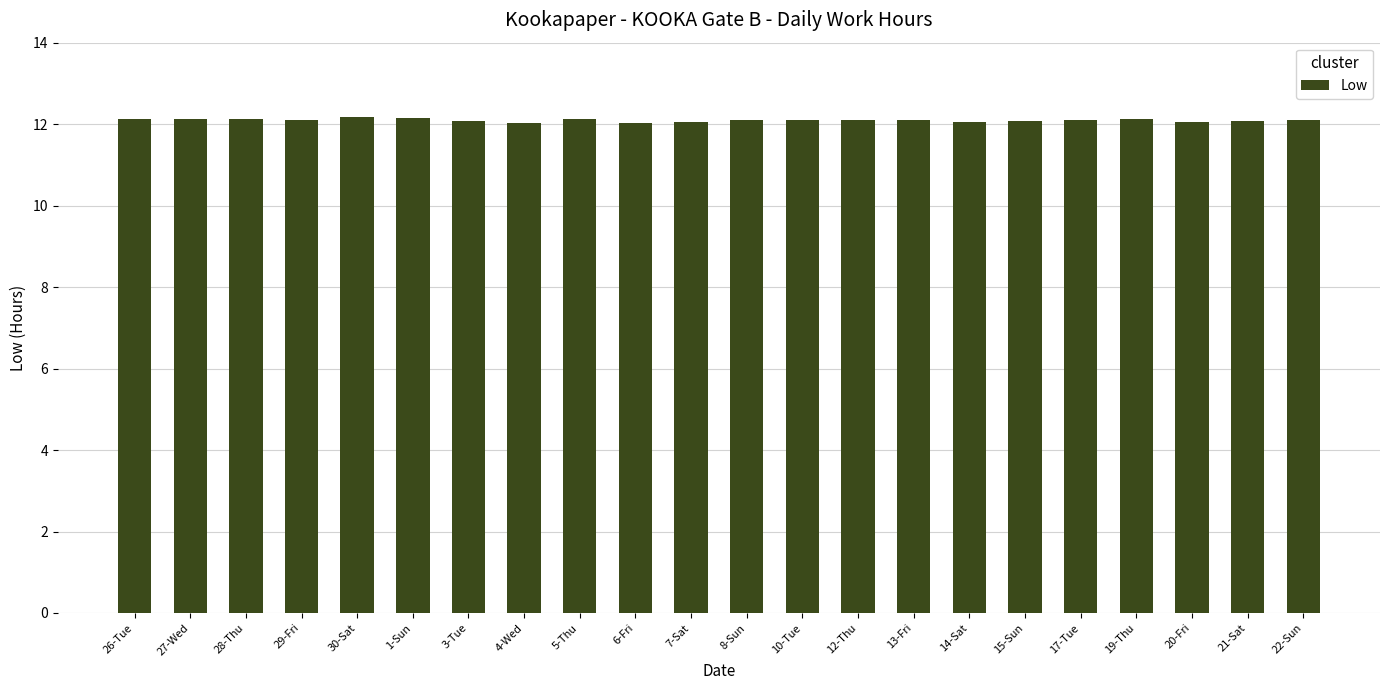

Approximately how many times larger is the value at 5-Thu compared to 15-Sun?

1.0